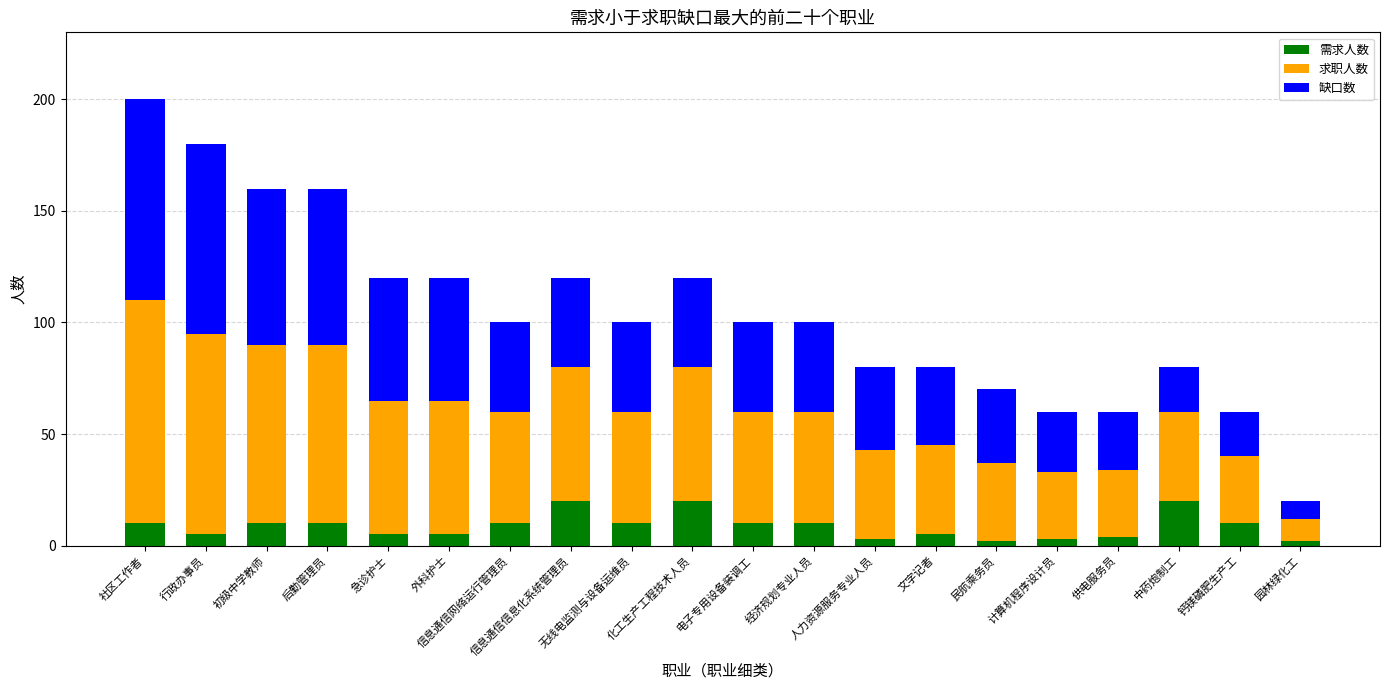

What is the difference between the second highest and minimum values in the 需求人数 series?

18